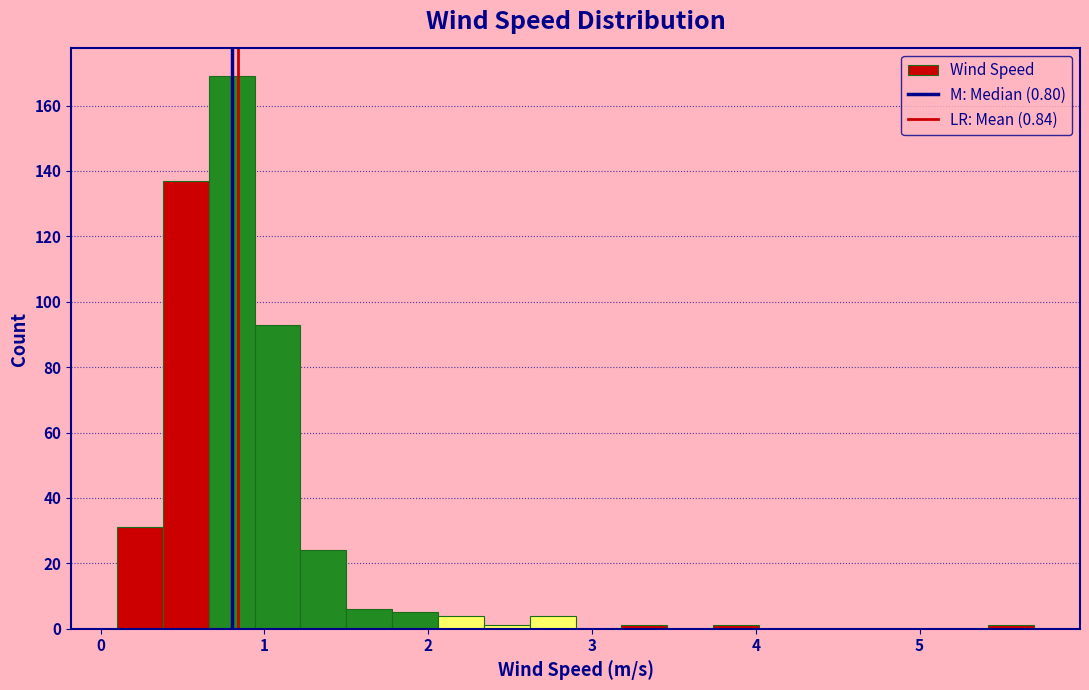

Read against the x-axis, roughly where is the centre of the tallest bar?

0.8